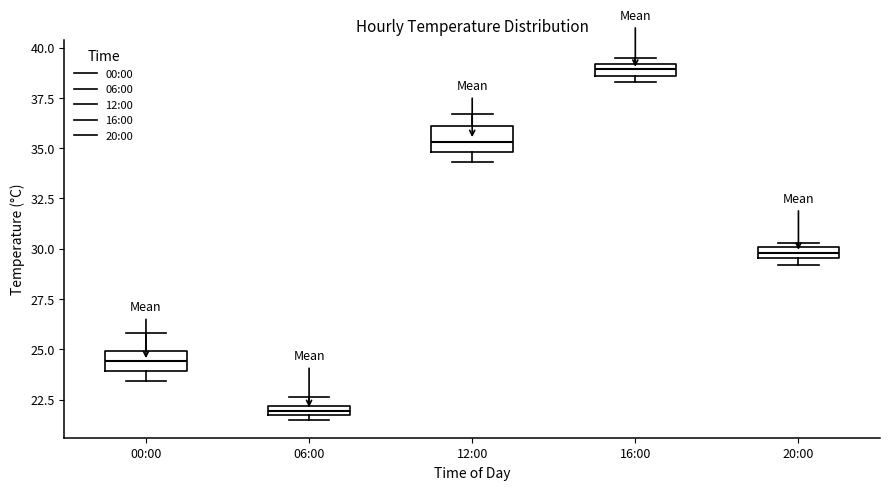

Which box's median line is the highest?

16:00